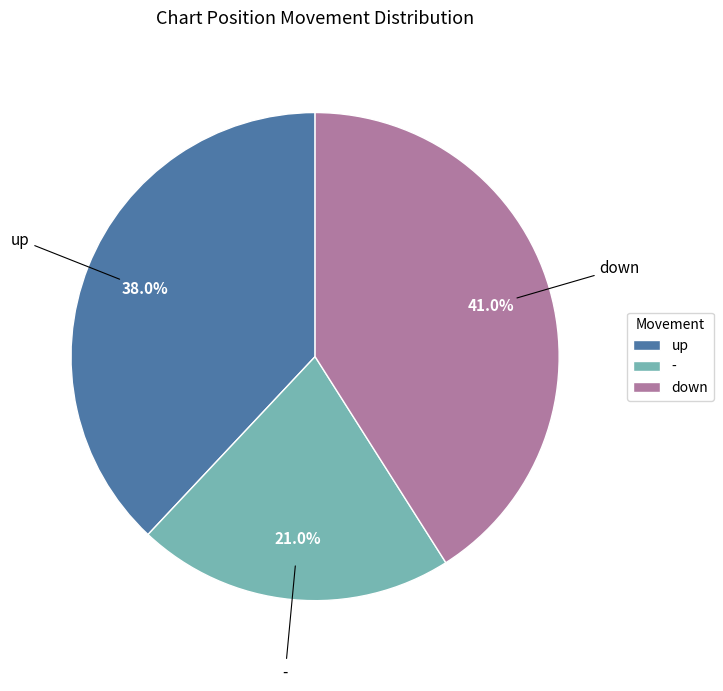

What percentage do down and up together represent?

79.0%